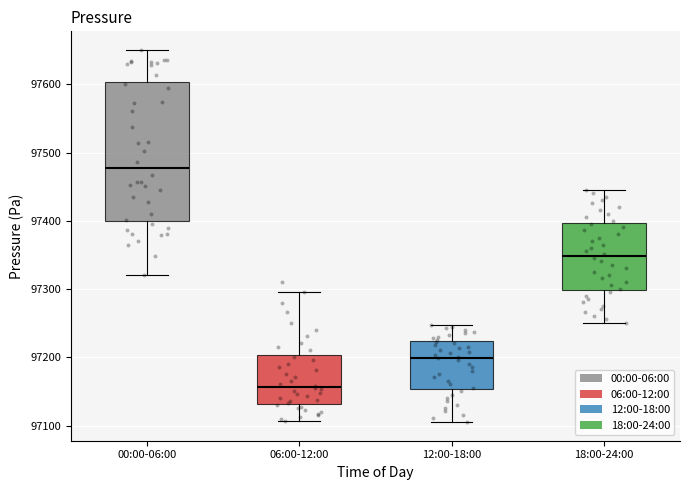

Reading left to right, read every box against the y-axis: the position of its median line, the range the box covers, and the ends of its whiskers. The values are not printed on the chart, so give them approximately, as read against the axis.

00:00-06:00: median 97480, box 97400 to 97600, whiskers 97320 to 97650
06:00-12:00: median 97160, box 97130 to 97200, whiskers 97110 to 97300
12:00-18:00: median 97200, box 97150 to 97220, whiskers 97110 to 97250
18:00-24:00: median 97350, box 97300 to 97400, whiskers 97250 to 97450